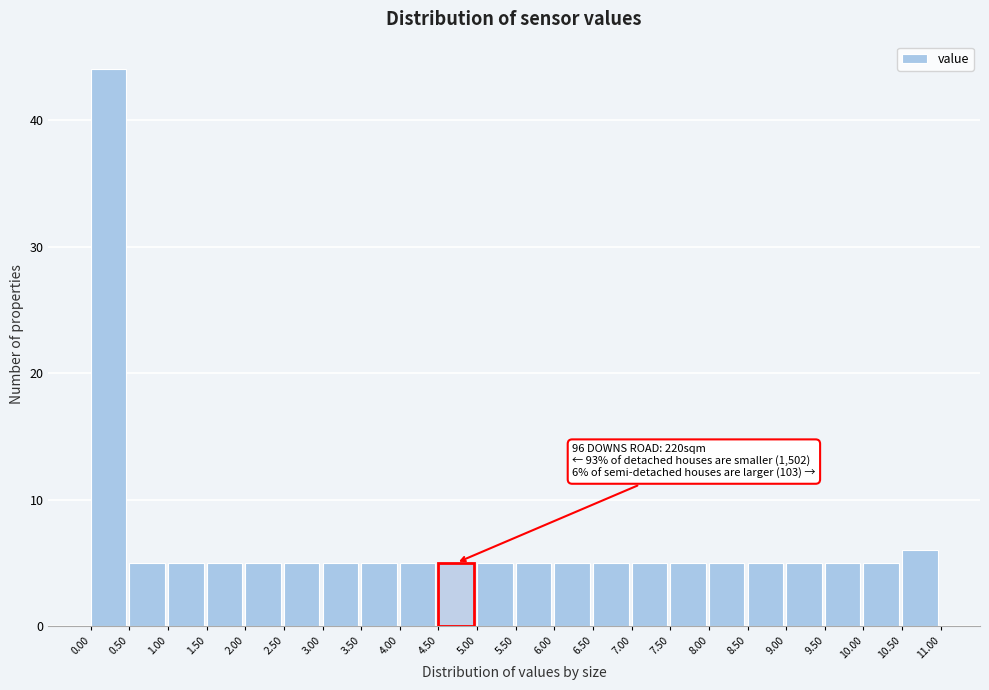

Which range on the x-axis has the tallest bar?

0.00 to 0.50